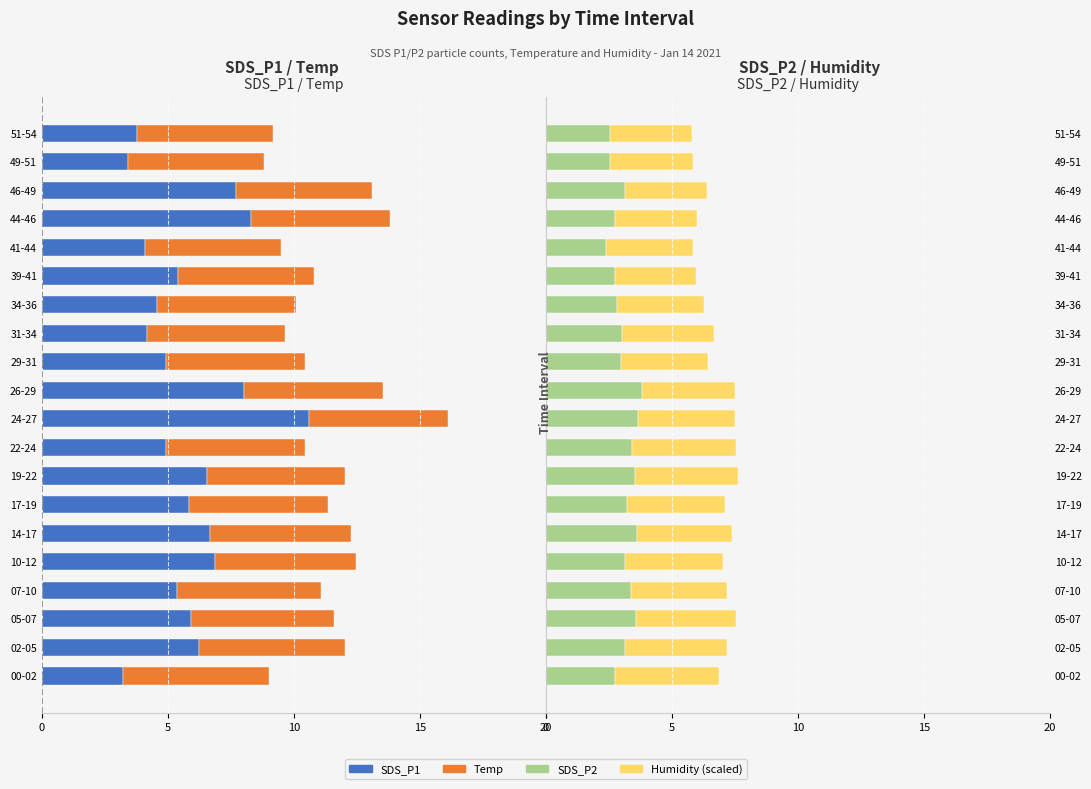

Are the bars horizontal?

Yes